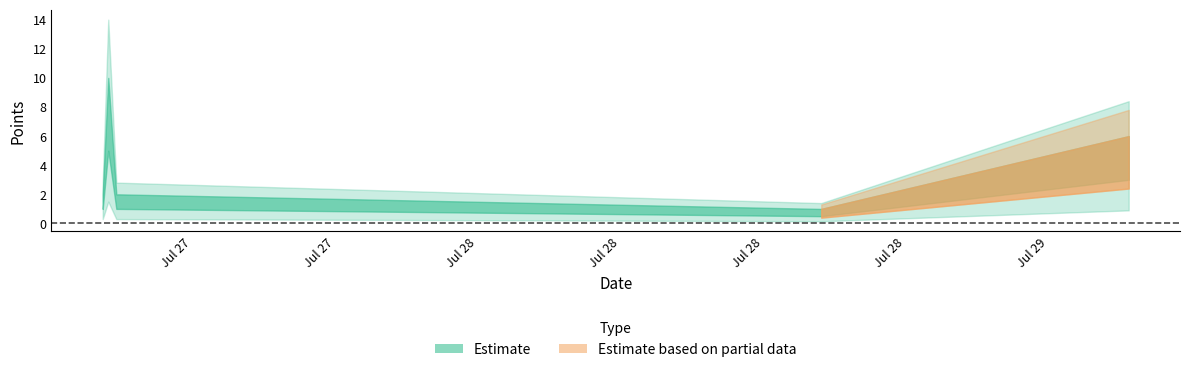

Approximately how many times larger is the value at 2018-07-29 06:22:57 compared to 2018-07-28 17:26:57?

6.0